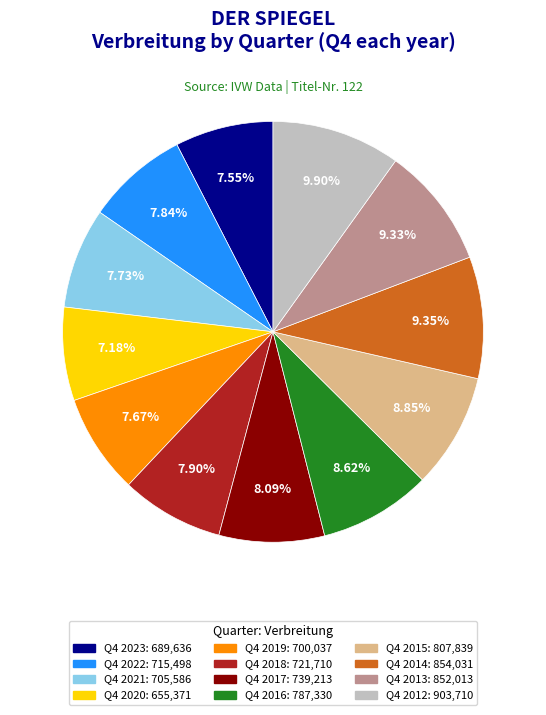

How many segments does this pie chart have?

12